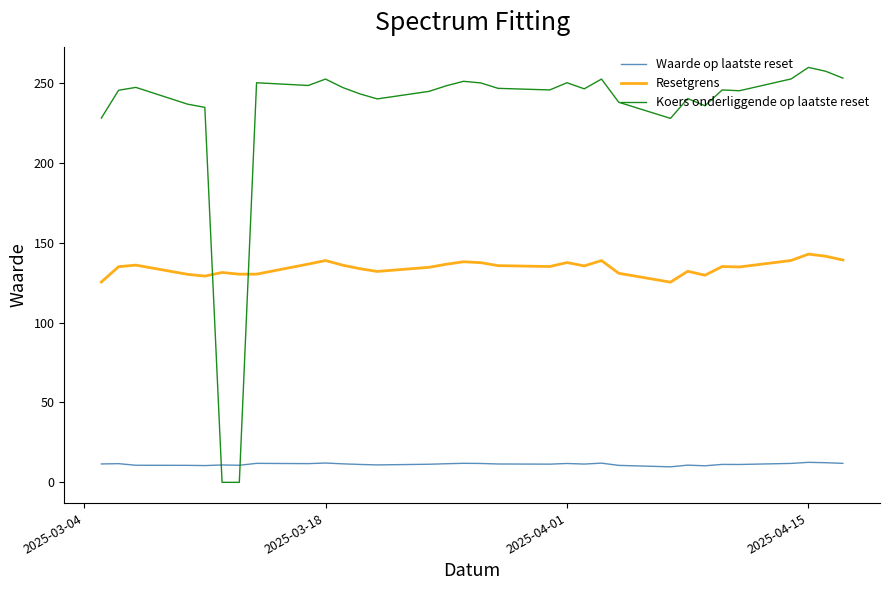

Which series ends up on top after the final intersection of Waarde op laatste reset and Koers onderliggende op laatste reset?

Koers onderliggende op laatste reset